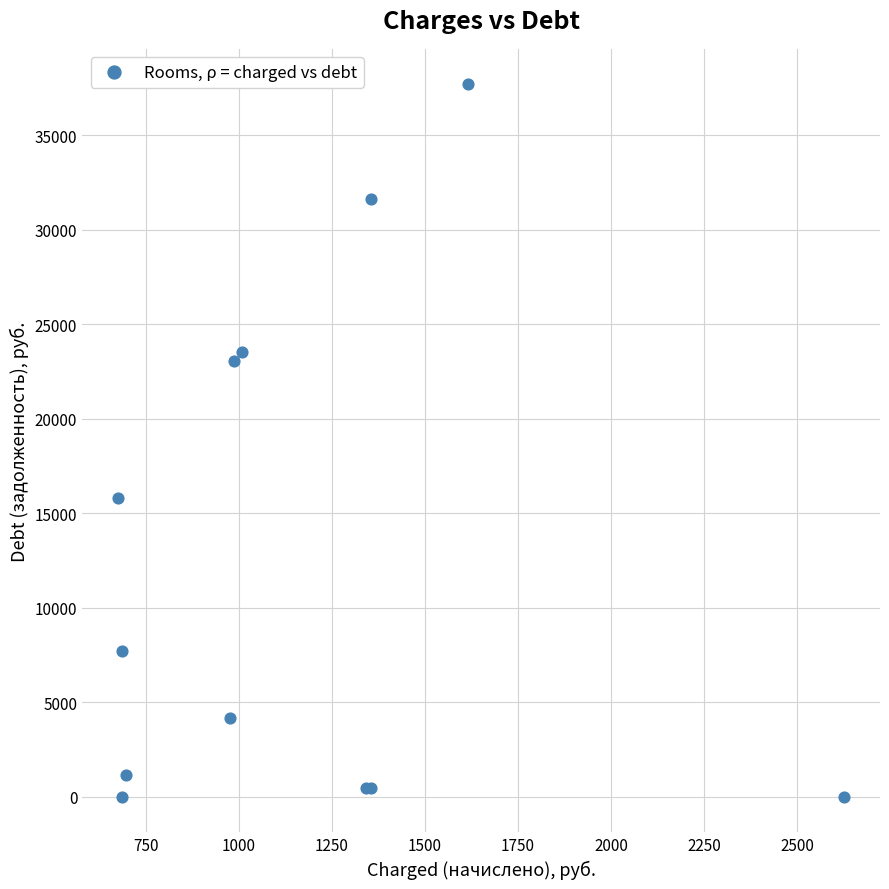

What Y value in the scatter plot is closest to 18848?

15798.2